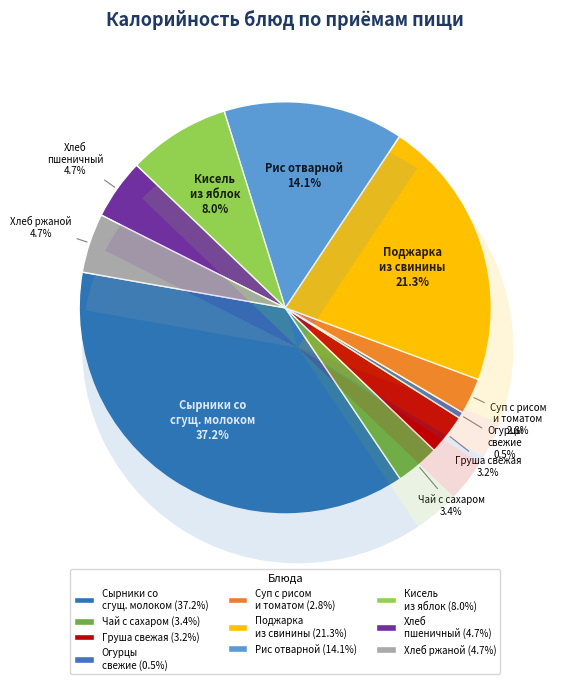

Is there a majority slice in this chart?

No